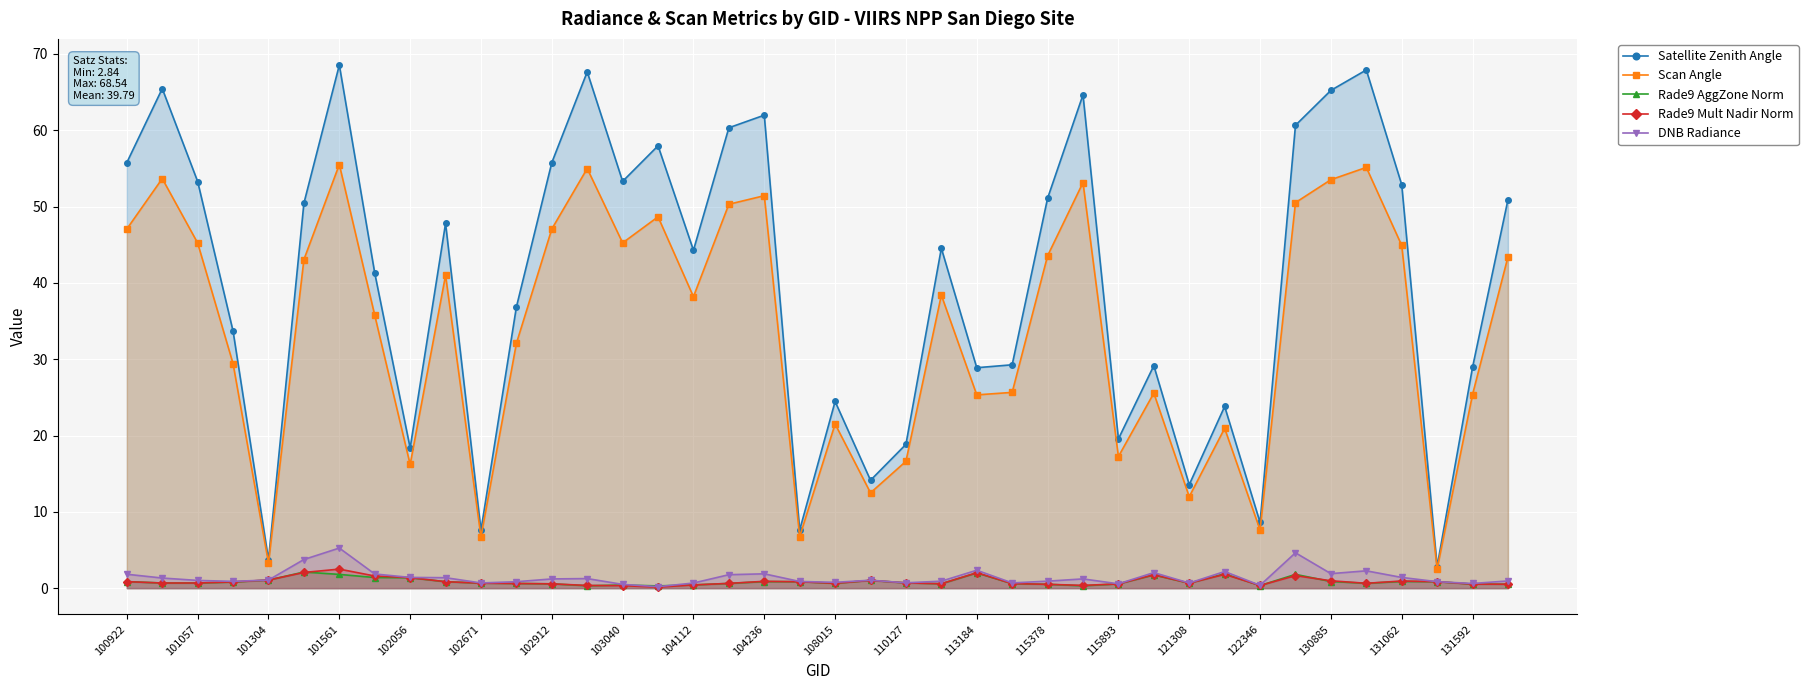

At which category is the sum across all series the highest?

101561